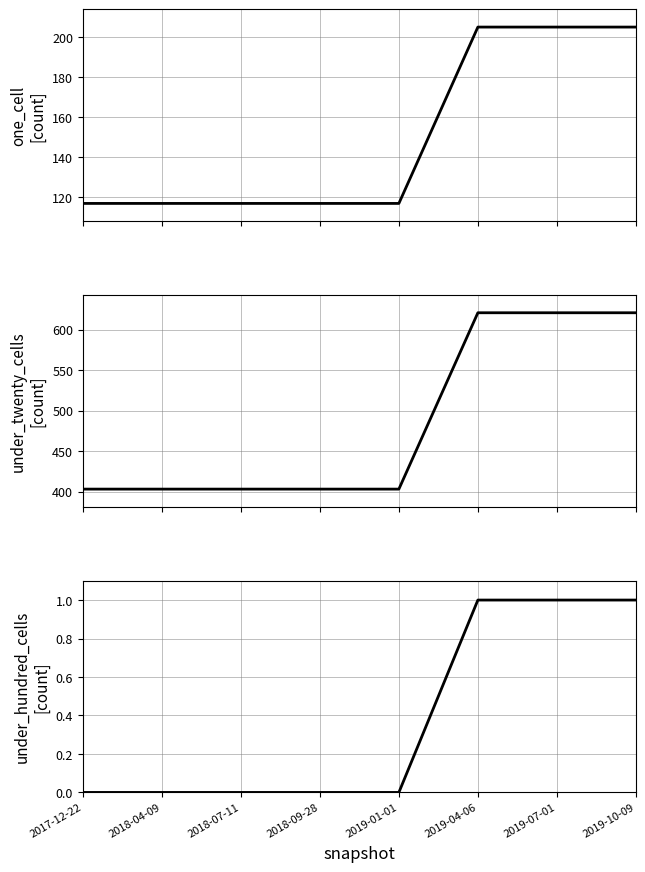

The one_cell series shows 100 at 2019-10-09. True or false?

False